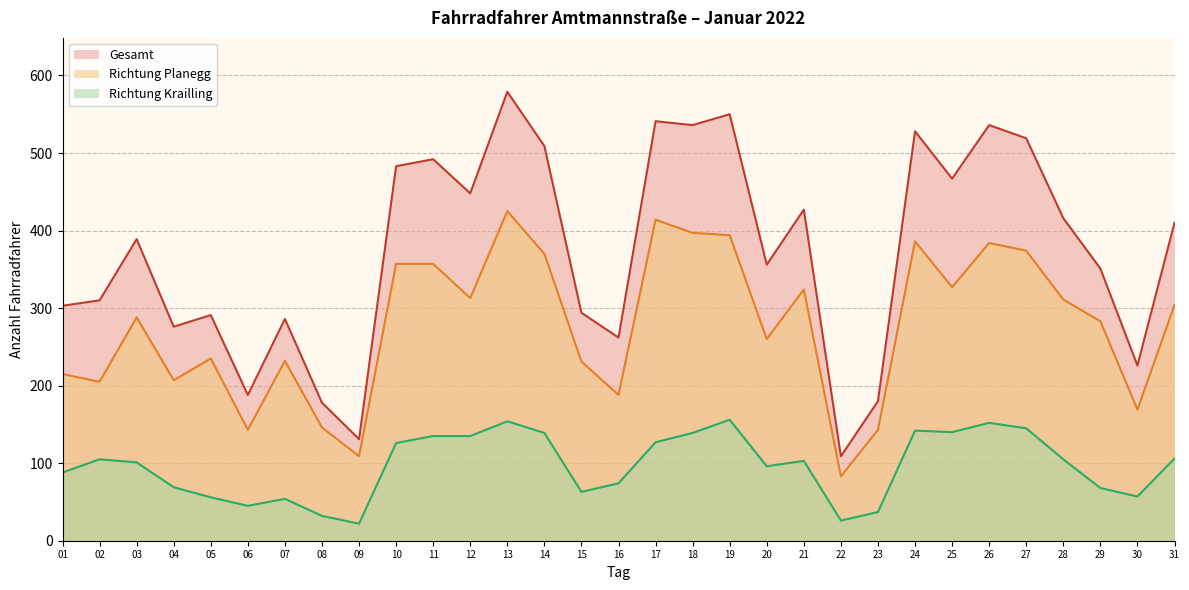

What is the difference between the highest and lowest values at 07?

232